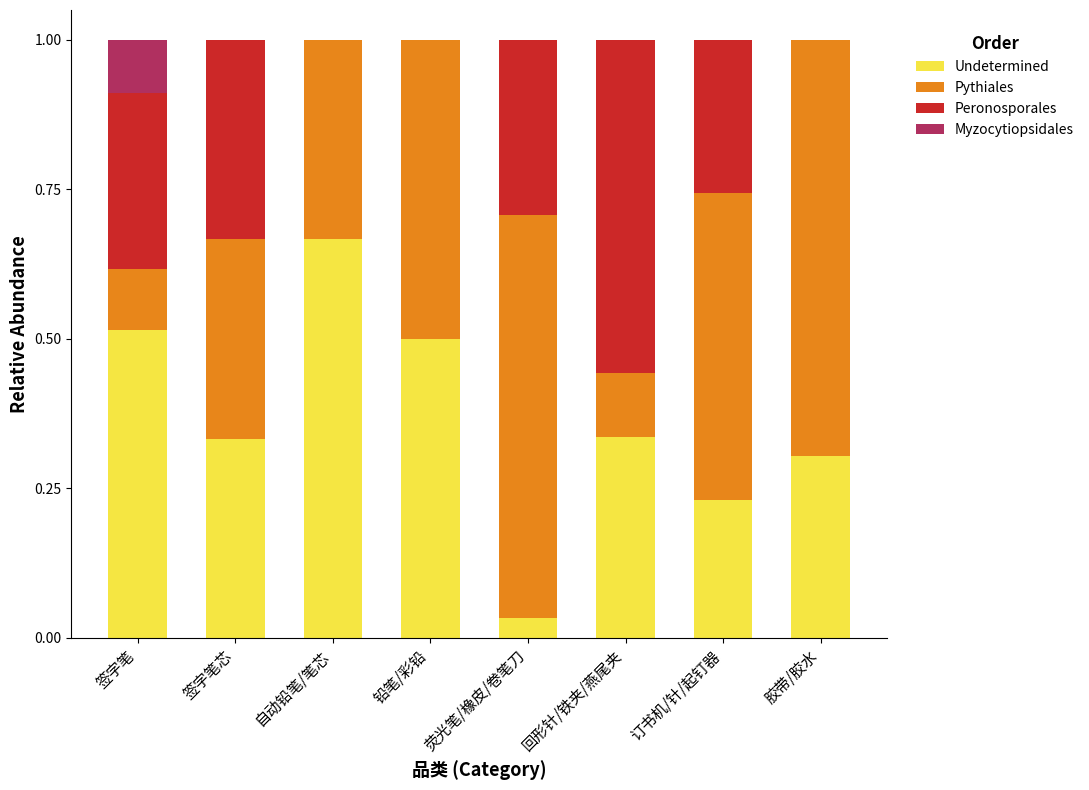

Does the chart contain stacked bars?

Yes